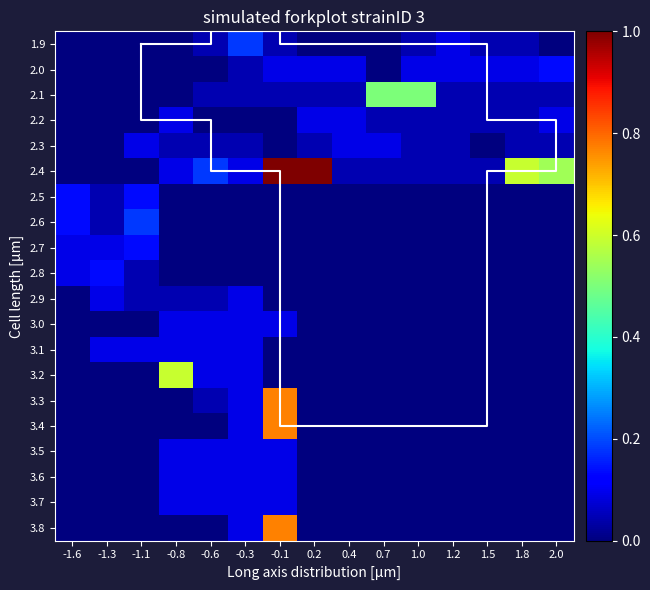

What is the total value across all series at -0.6?

1.0